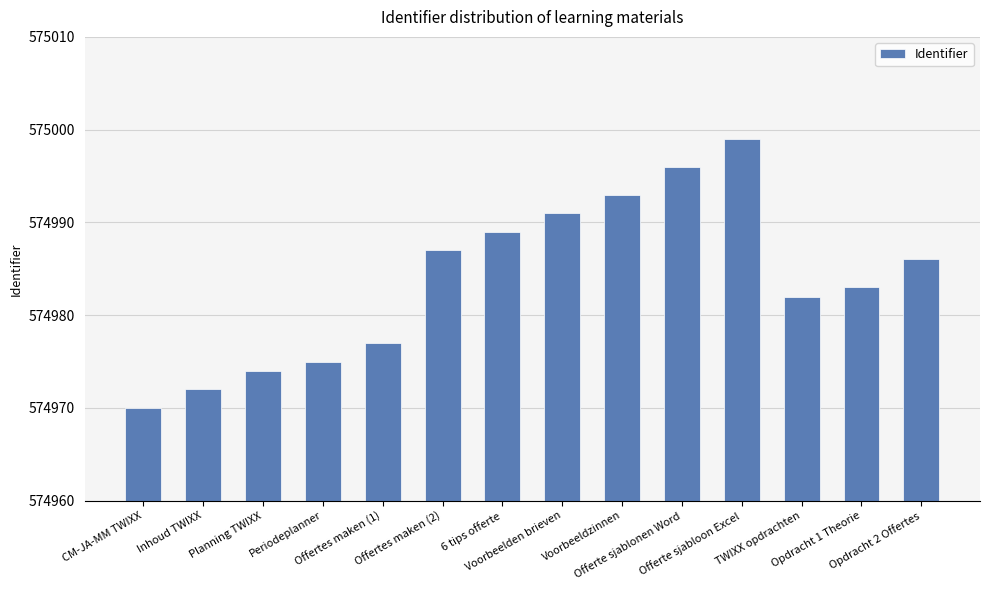

Rank the categories by value from lowest to highest.

CM-JA-MM TWIXX, Inhoud TWIXX, Planning TWIXX, Periodeplanner, Offertes maken (1), TWIXX opdrachten, Opdracht 1 Theorie, Opdracht 2 Offertes, Offertes maken (2), 6 tips offerte, Voorbeelden brieven, Voorbeeldzinnen, Offerte sjablonen Word, Offerte sjabloon Excel